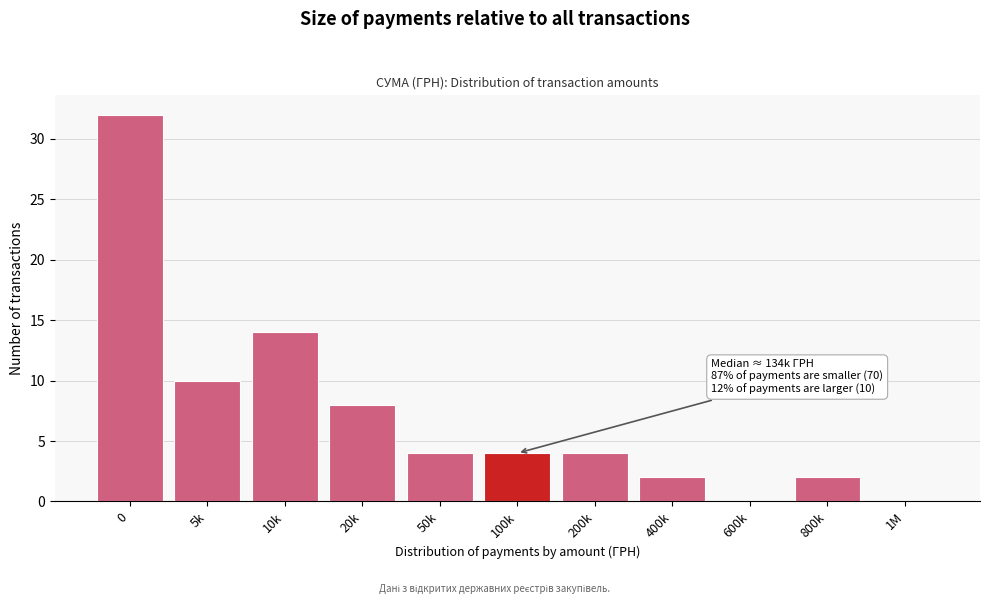

What is the change in value from 10k to 200k?

-10